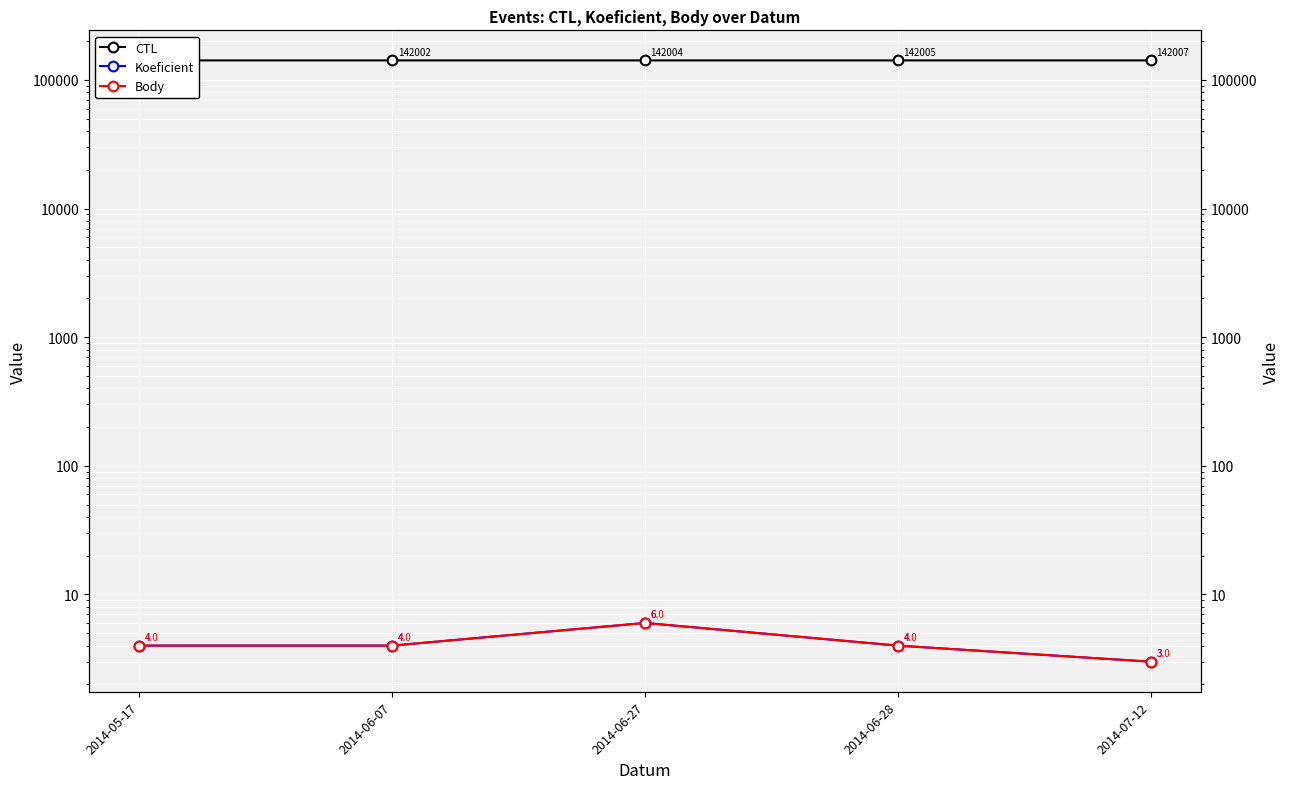

Which category has the lowest value across all series?

2014-07-12